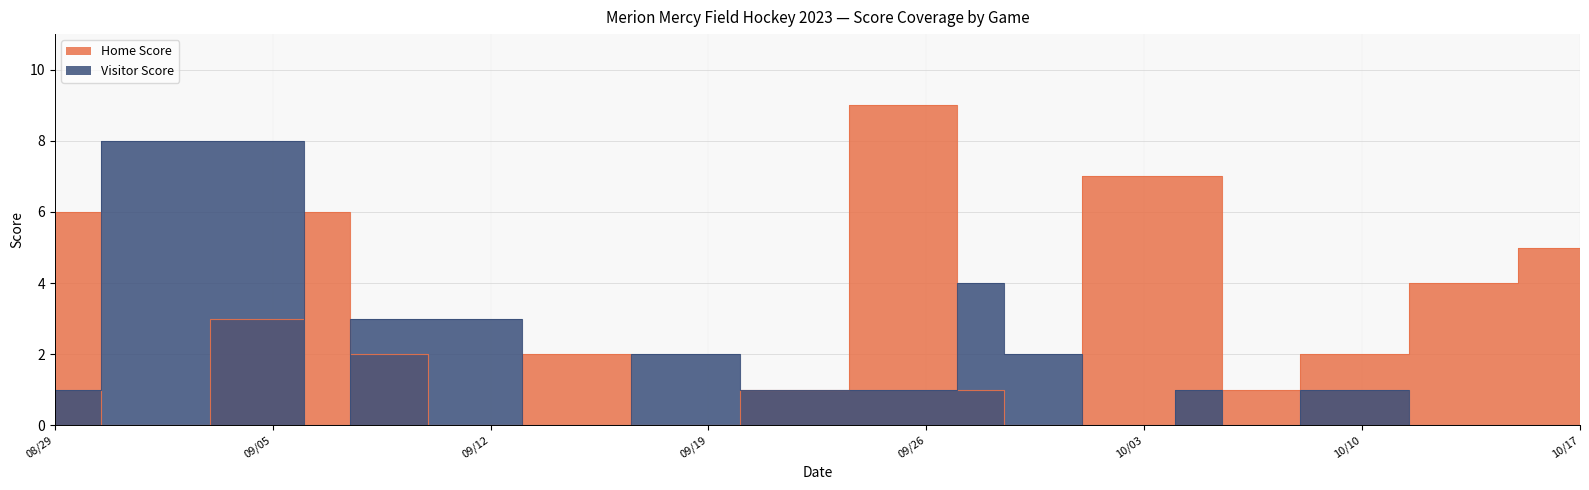

At which label does Visitor Score first exceed 1?

2023-09-01